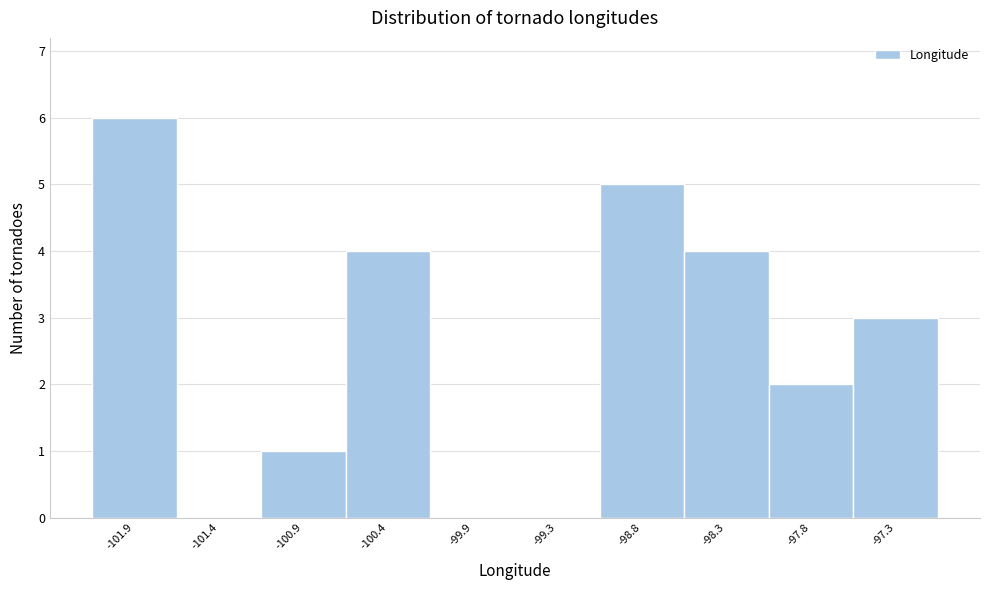

Reading left to right, transcribe all the data shown in this chart.

-101.9=6	-101.4=0	-100.9=1	-100.4=4	-99.9=0	-99.3=0	-98.8=5	-98.3=4	-97.8=2	-97.3=3